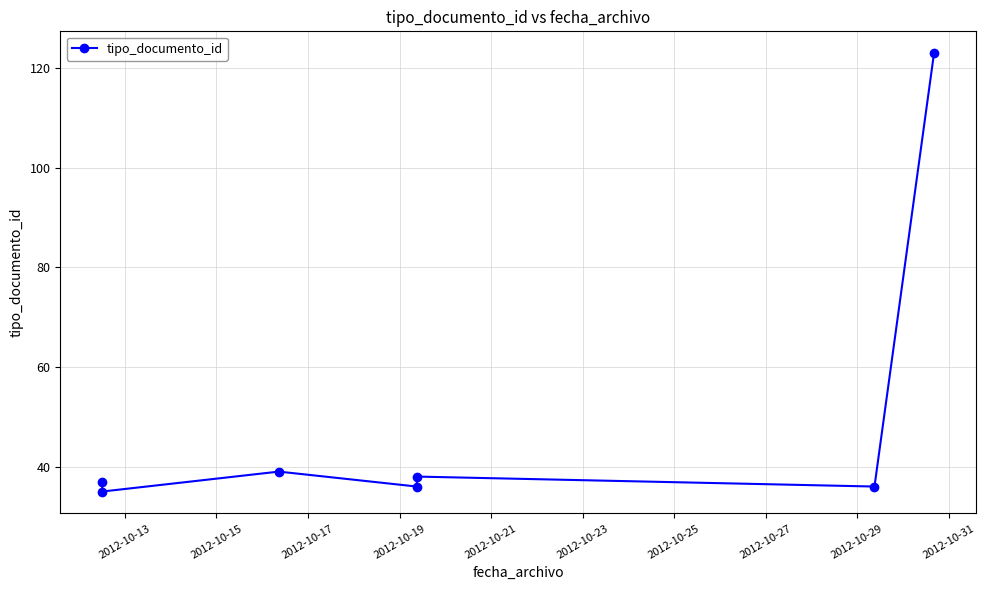

What is the value of the 4th point from the left?

36